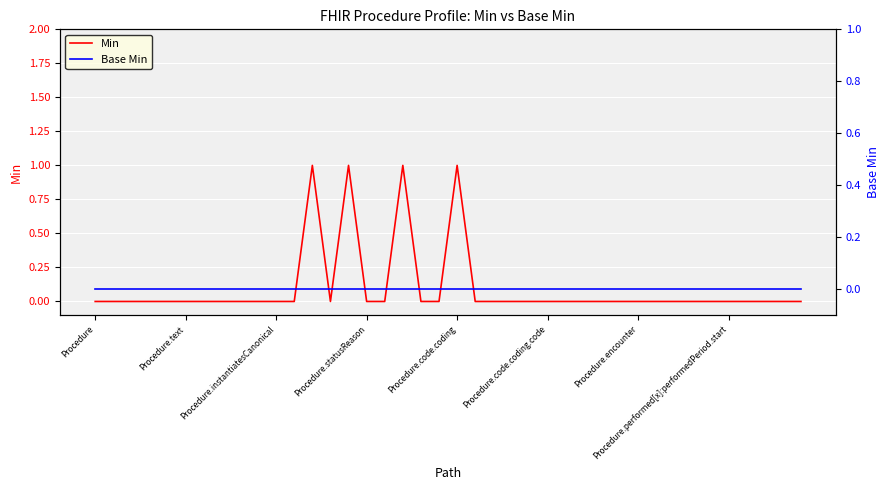

Which series has the widest spread of values?

Min